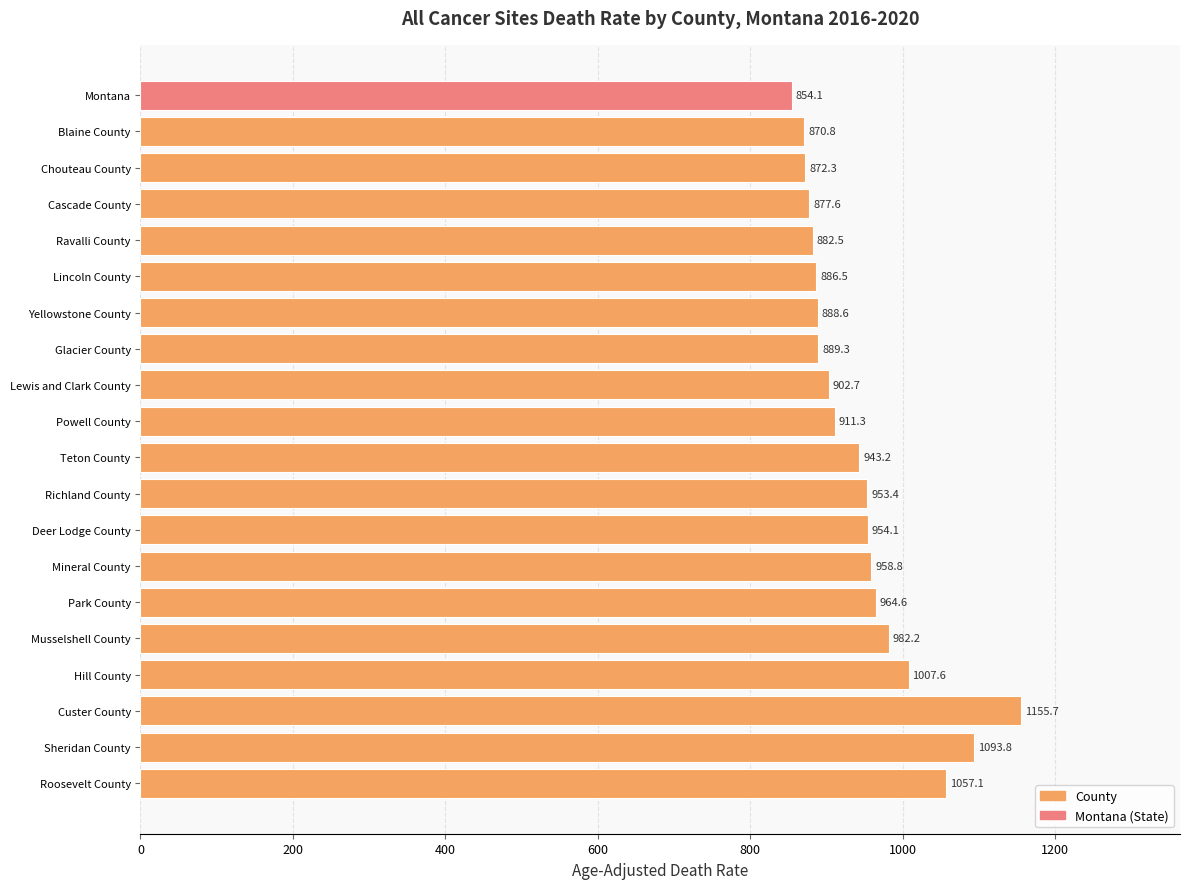

Where is the data nearest to the value 1004?

Hill County